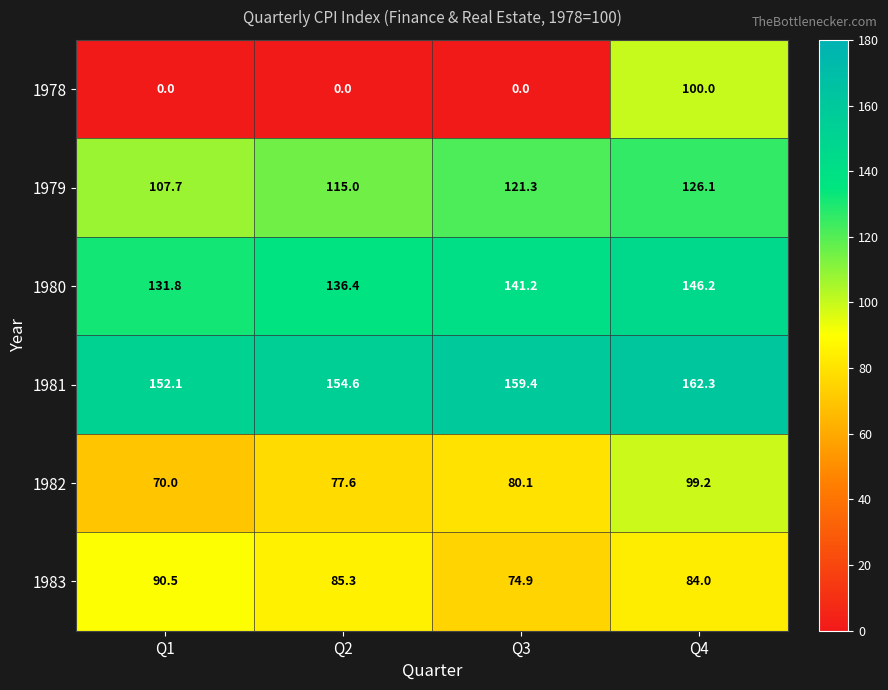

Where does the 1982 series first go above 80?

Q3